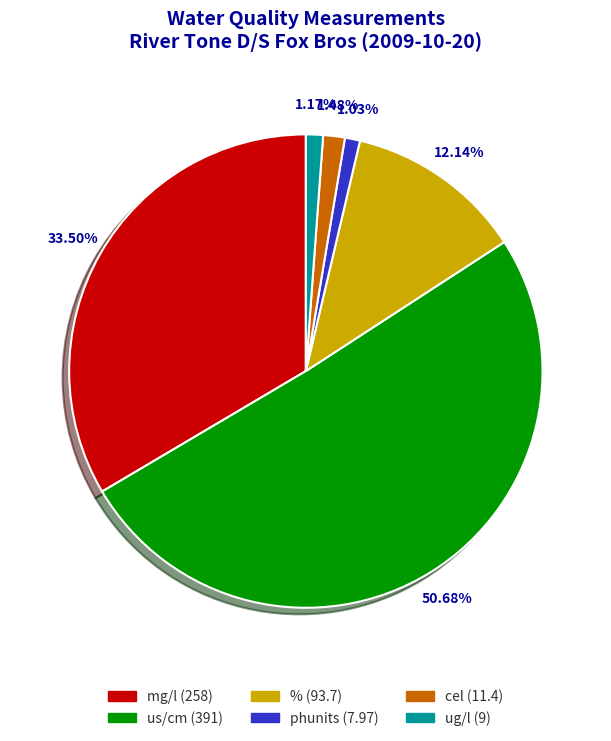

How many segments does this pie chart have?

6